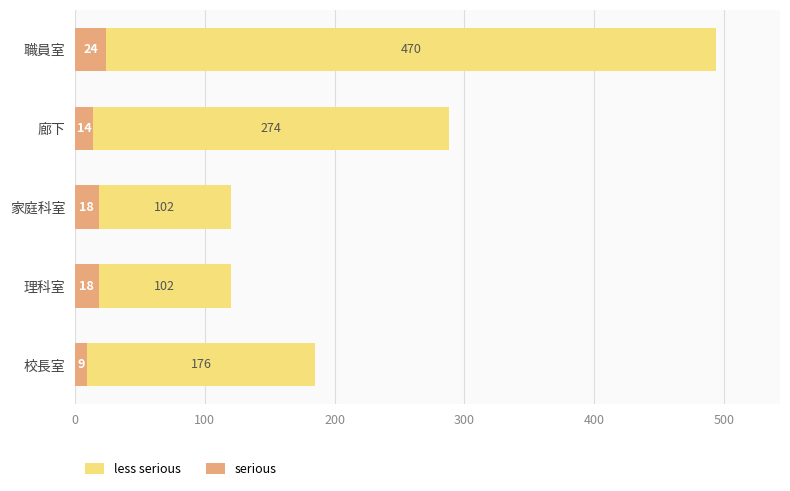

What is the total value across all series at 校長室?

185